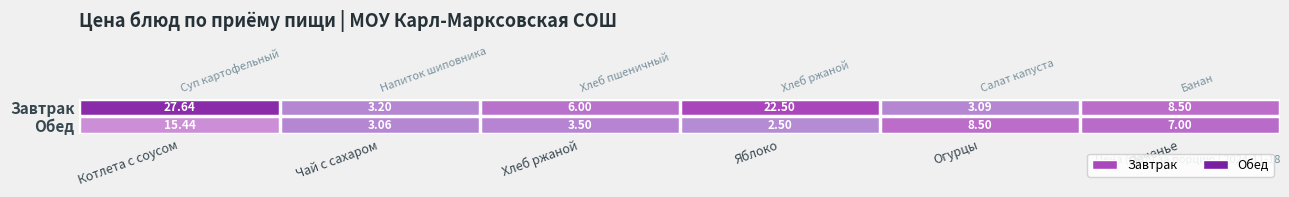

What is the total value across all series at Яблоко?

25.0